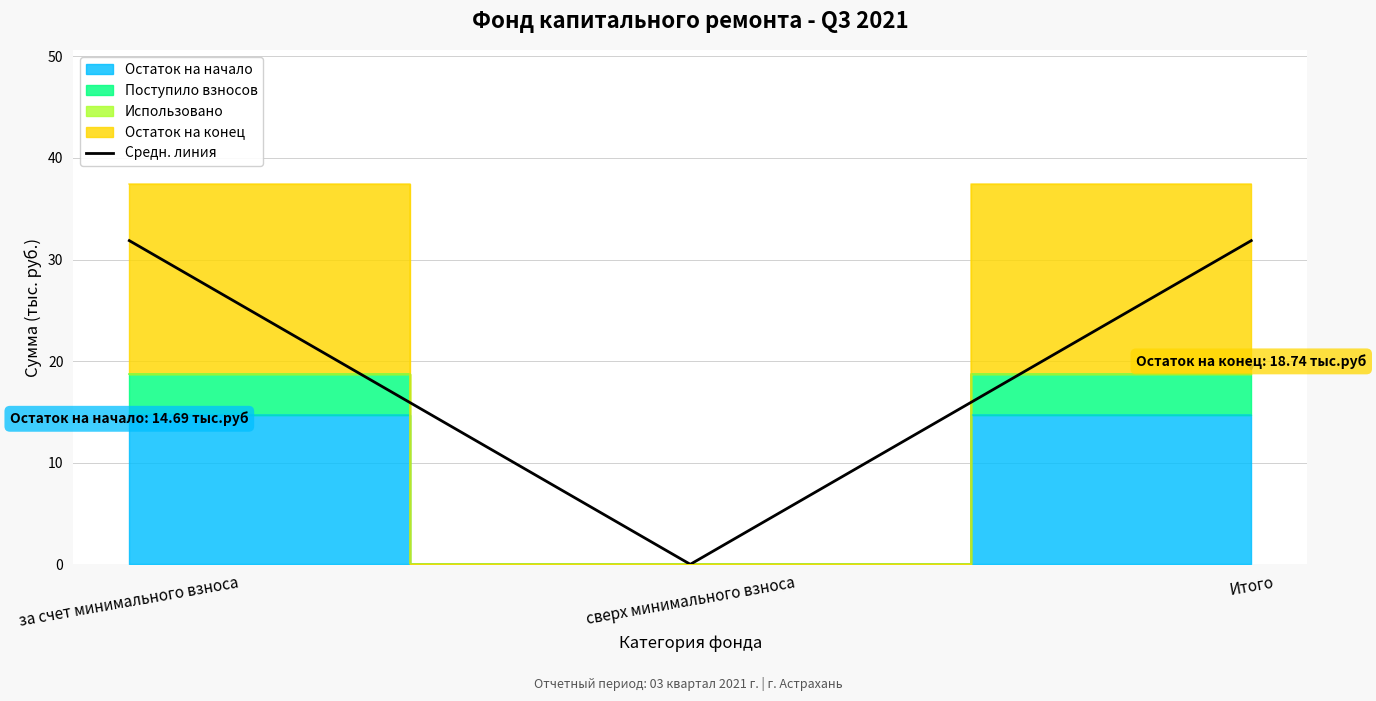

What is the difference between the maximum and minimum values?

31.9